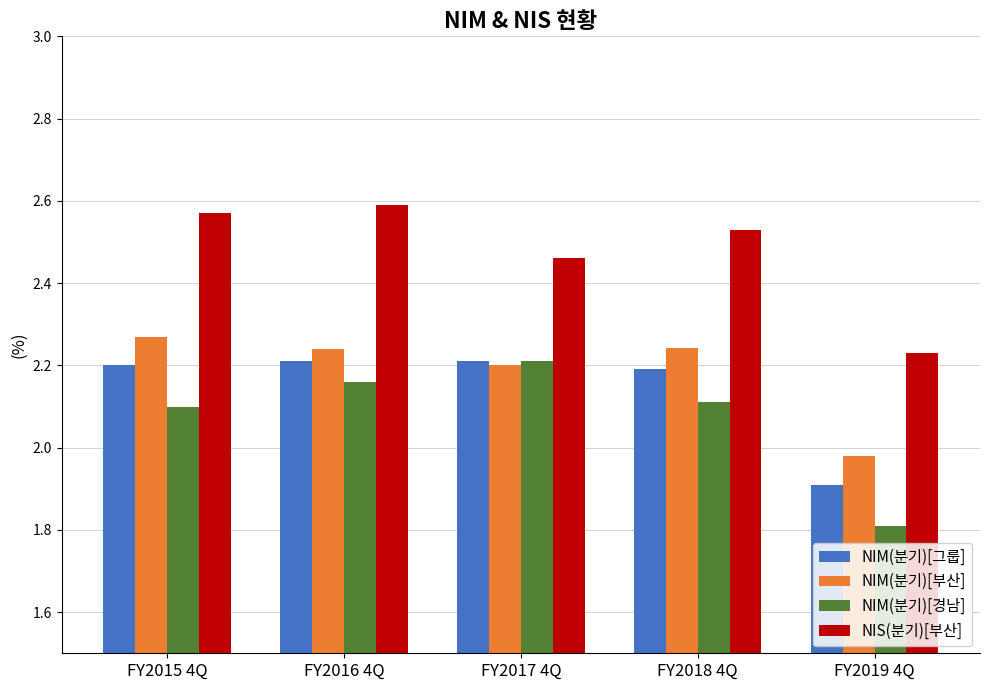

At which label does NIM(분기)[그룹] first exceed 2?

FY2015 4Q